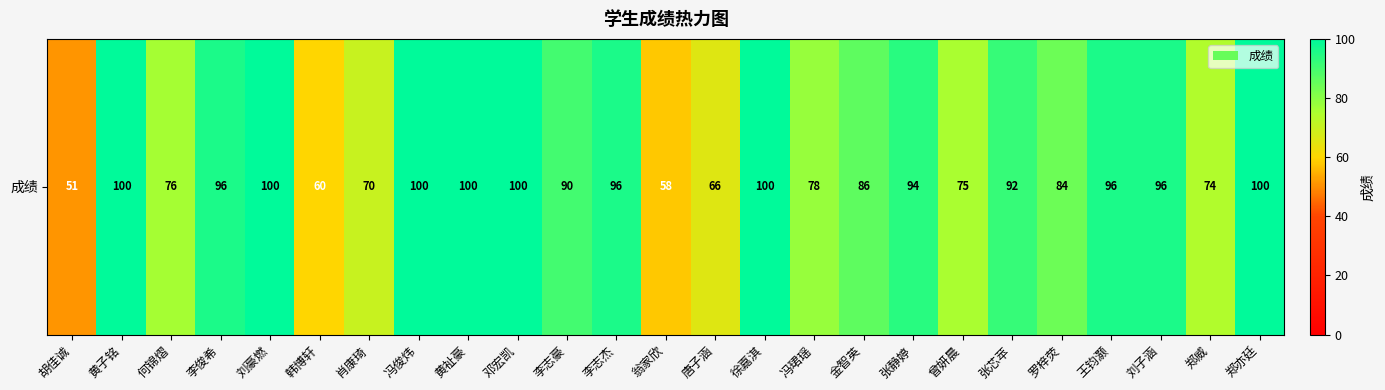

Reading right to left, list all the values displayed in this chart.

郑亦廷=100	郑威=74	刘子涵=96	王钧灏=96	罗梓荧=84	张芯苹=92	曾妍晨=75	张静婷=94	金智英=86	冯珺瑶=78	徐嘉淇=100	唐子涵=66	翁家欣=58	李志杰=96	李志豪=90	邓宏凯=100	黄祉豪=100	冯俊炜=100	肖康琦=70	韩博轩=60	刘豪燃=100	李俊希=96	何锦熠=76	黄子铭=100	胡佳诚=51